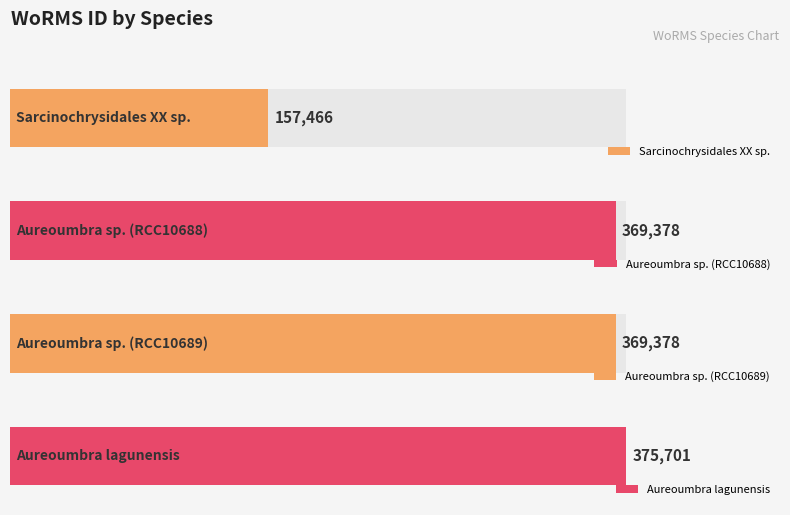

Rank the categories by value from highest to lowest.

Aureoumbra lagunensis, Aureoumbra sp. (RCC10688), Aureoumbra sp. (RCC10689), Sarcinochrysidales XX sp.